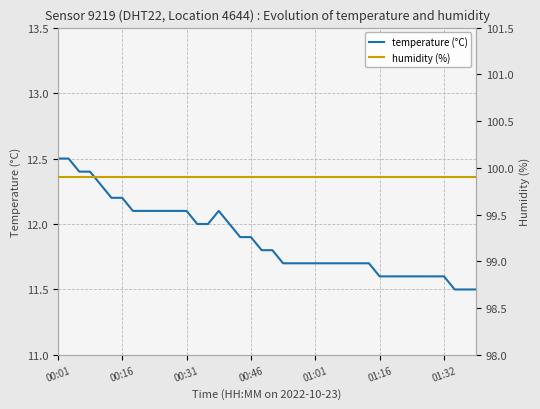

True or false: temperature has more than 0 interior local peaks.

True